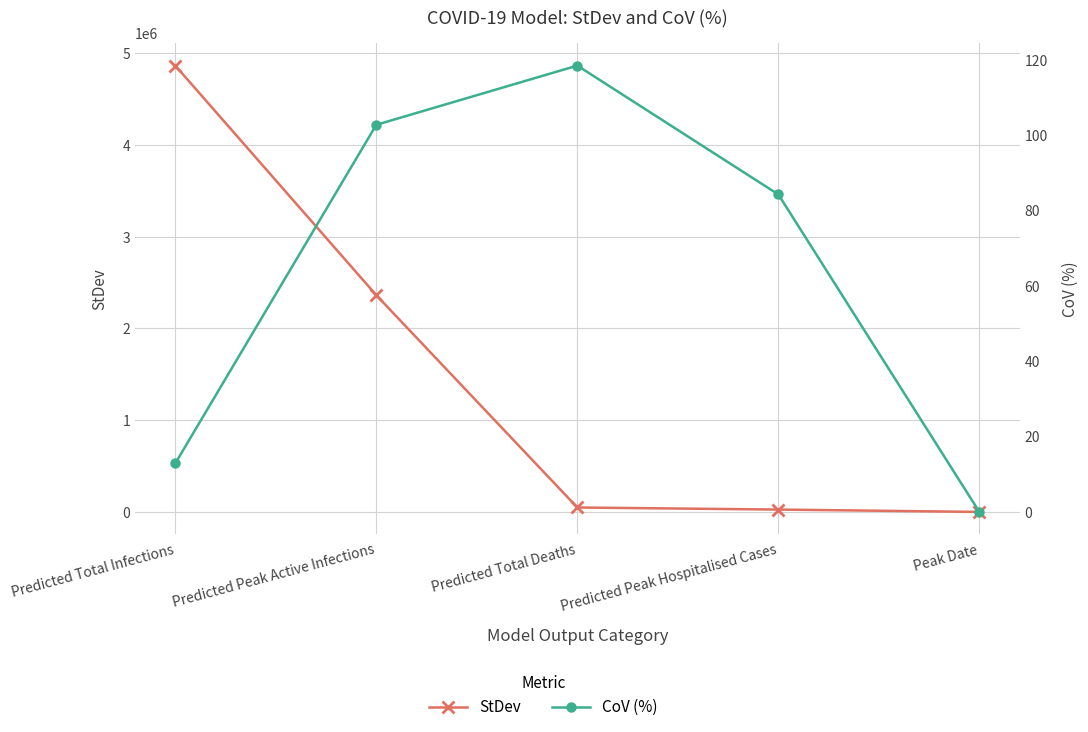

True or false: CoV (%) and StDev intersect in this chart.

False